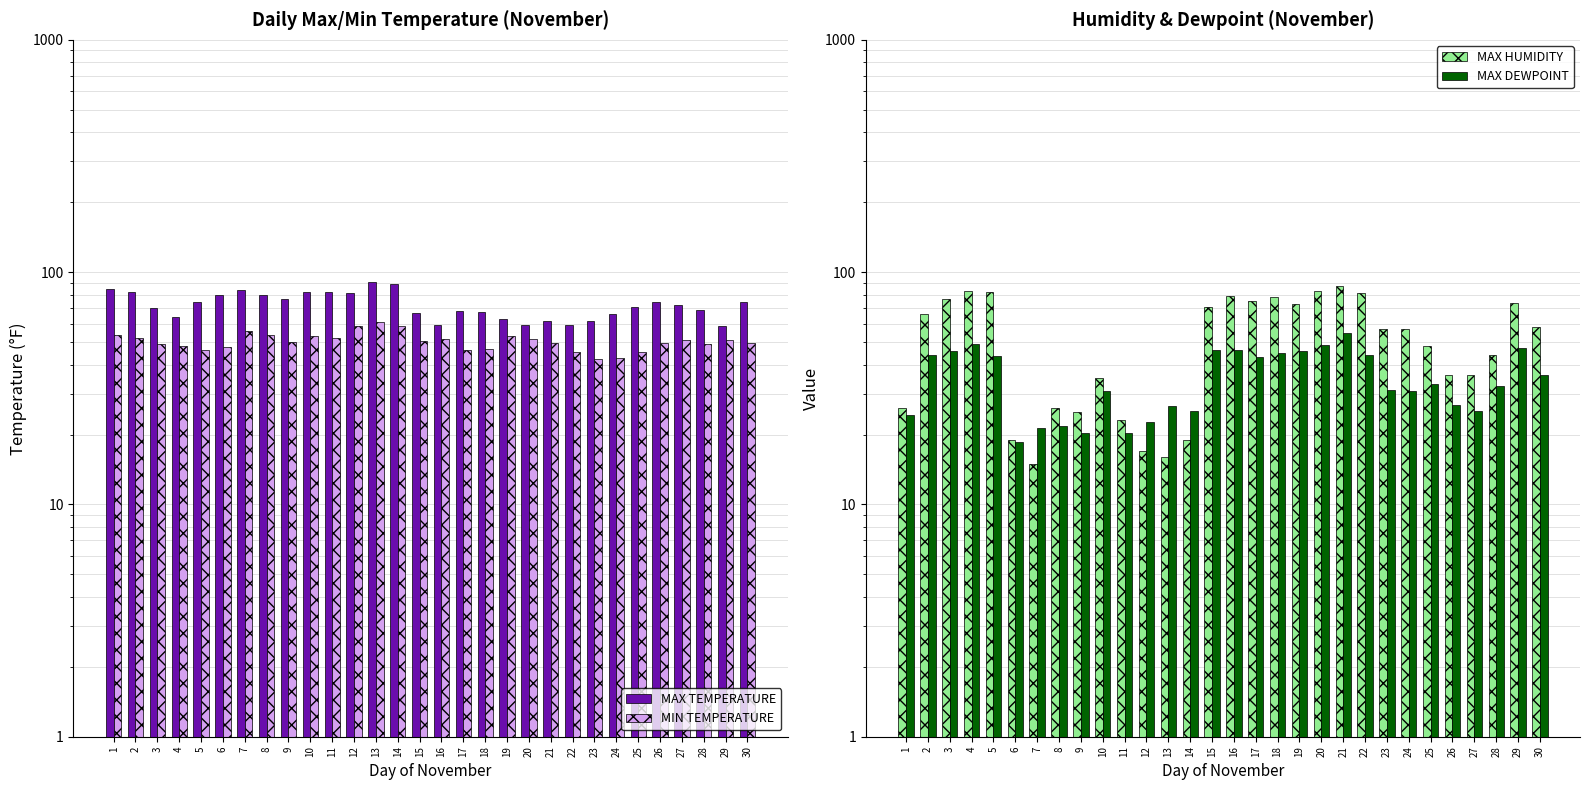

How many data points in MAX DEWPOINT are above 33?

15